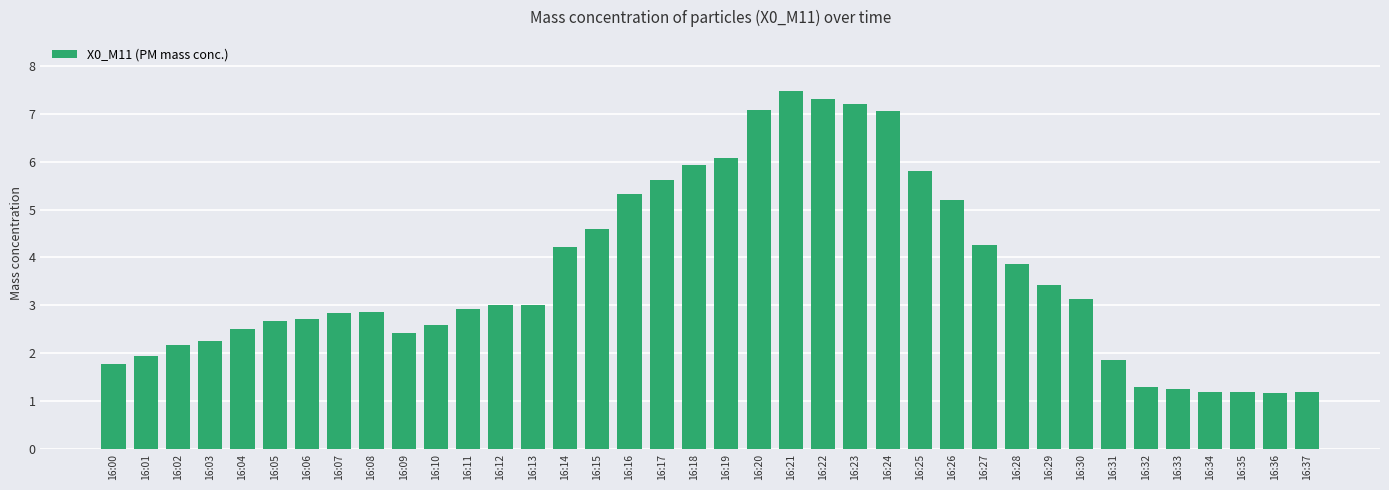

What is the approximate value at 16:06?

2.7